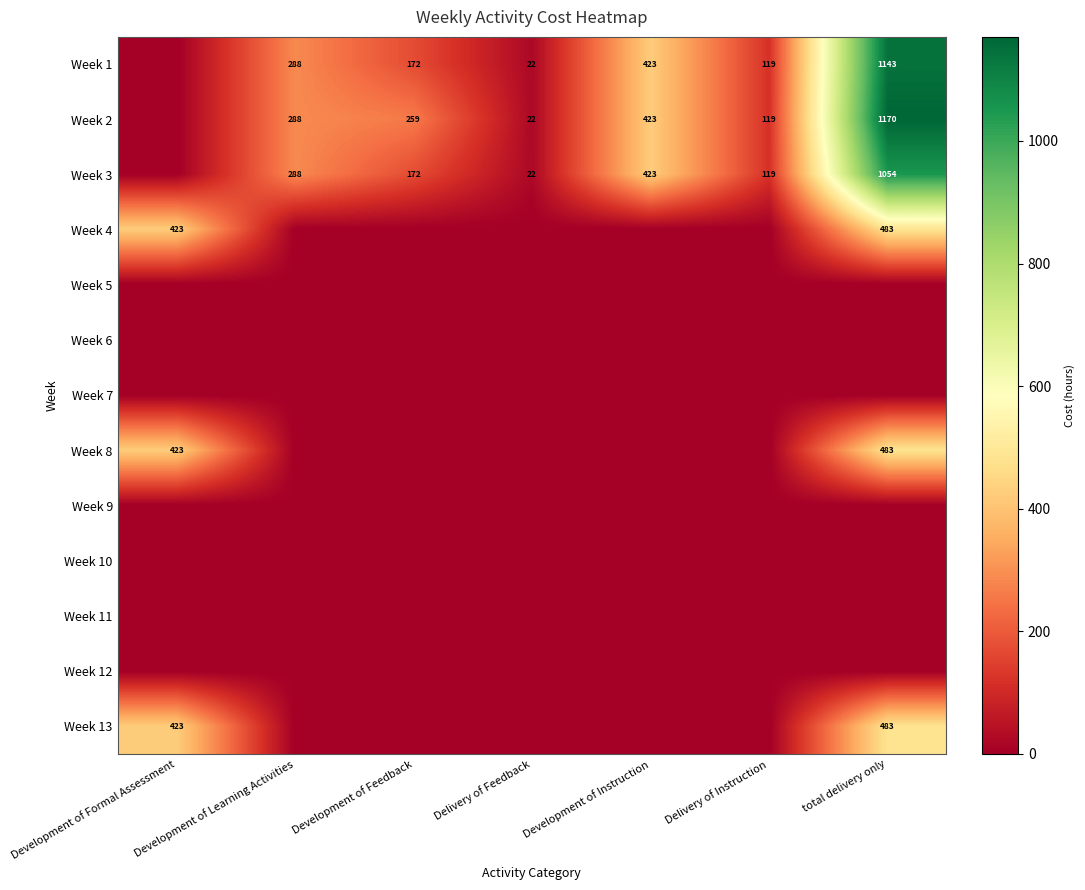

The Week 1 series shows 105 at Development of Feedback. True or false?

False